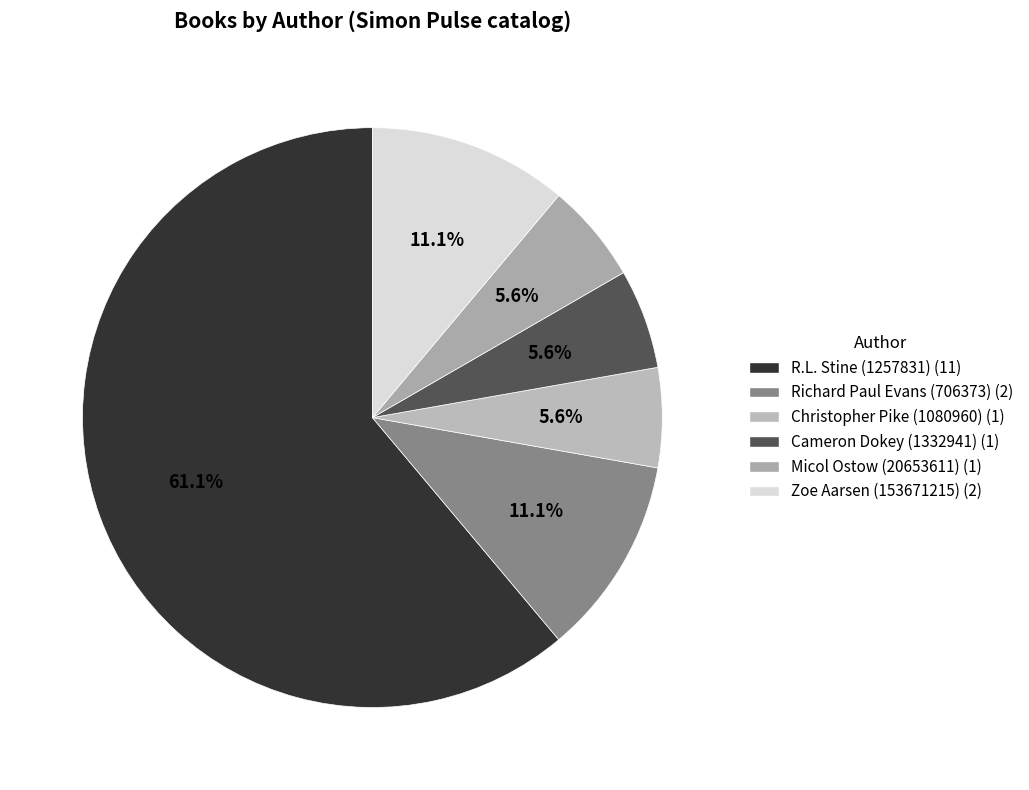

What is the ratio of the value at Richard Paul Evans (706373) to the value at Cameron Dokey (1332941)?

2.0